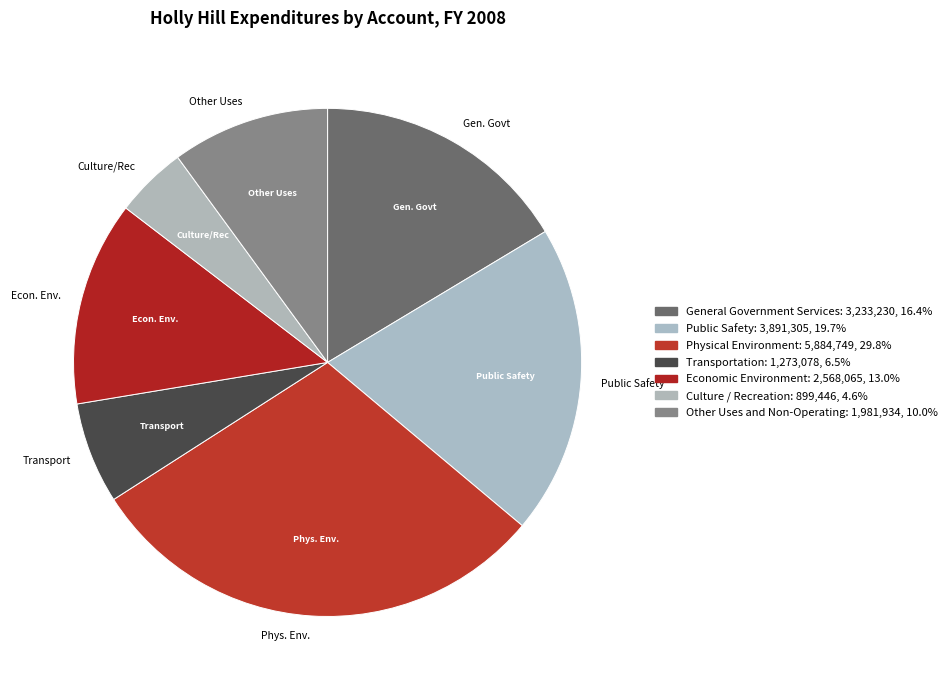

To the nearest percent, what is the difference between the Culture / Recreation and Economic Environment slice percentages?

8%